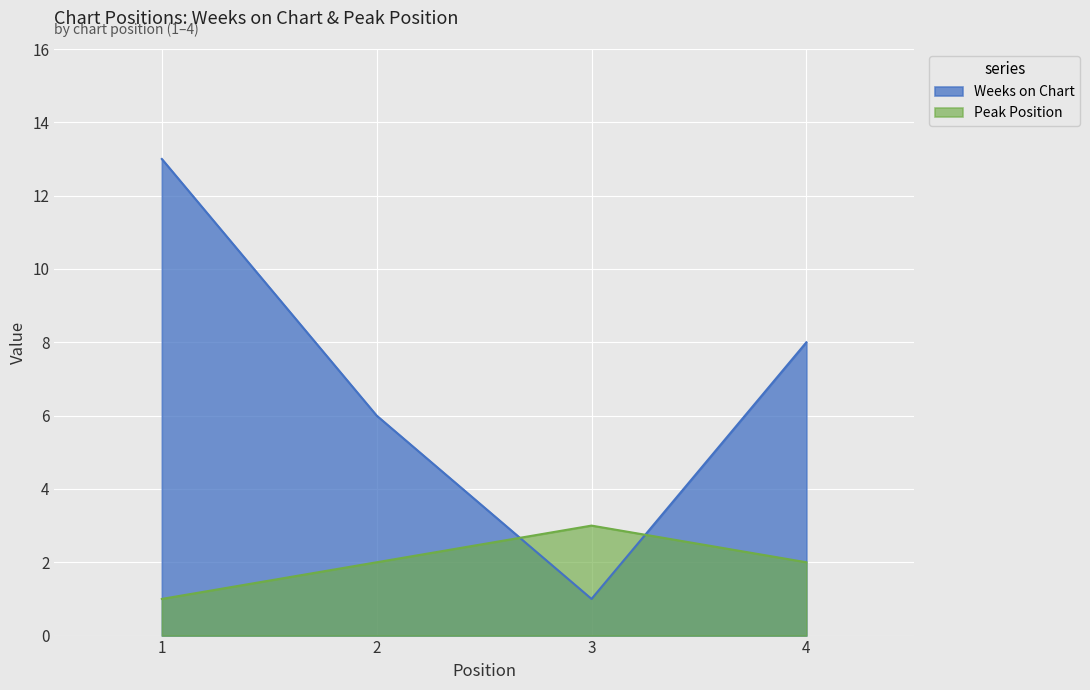

What is the spread (max minus min) of values at 2?

4